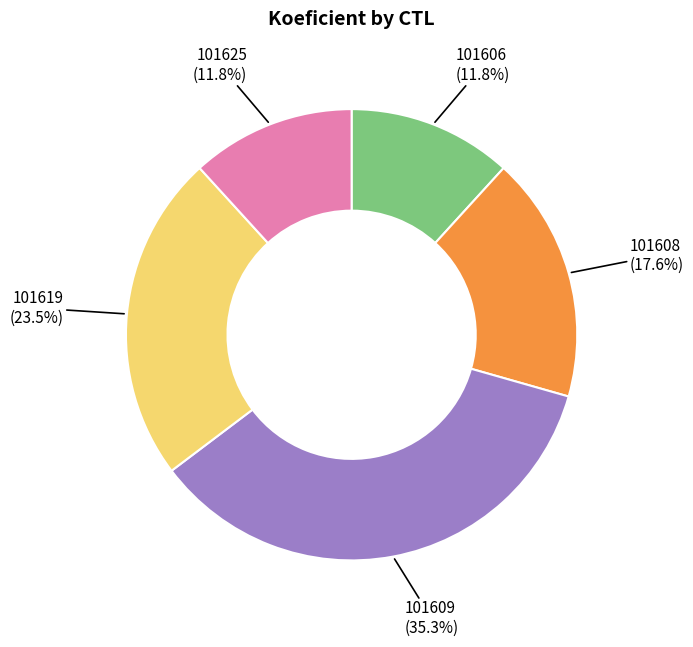

Do 101619 and 101609 together represent more than half of the pie?

Yes